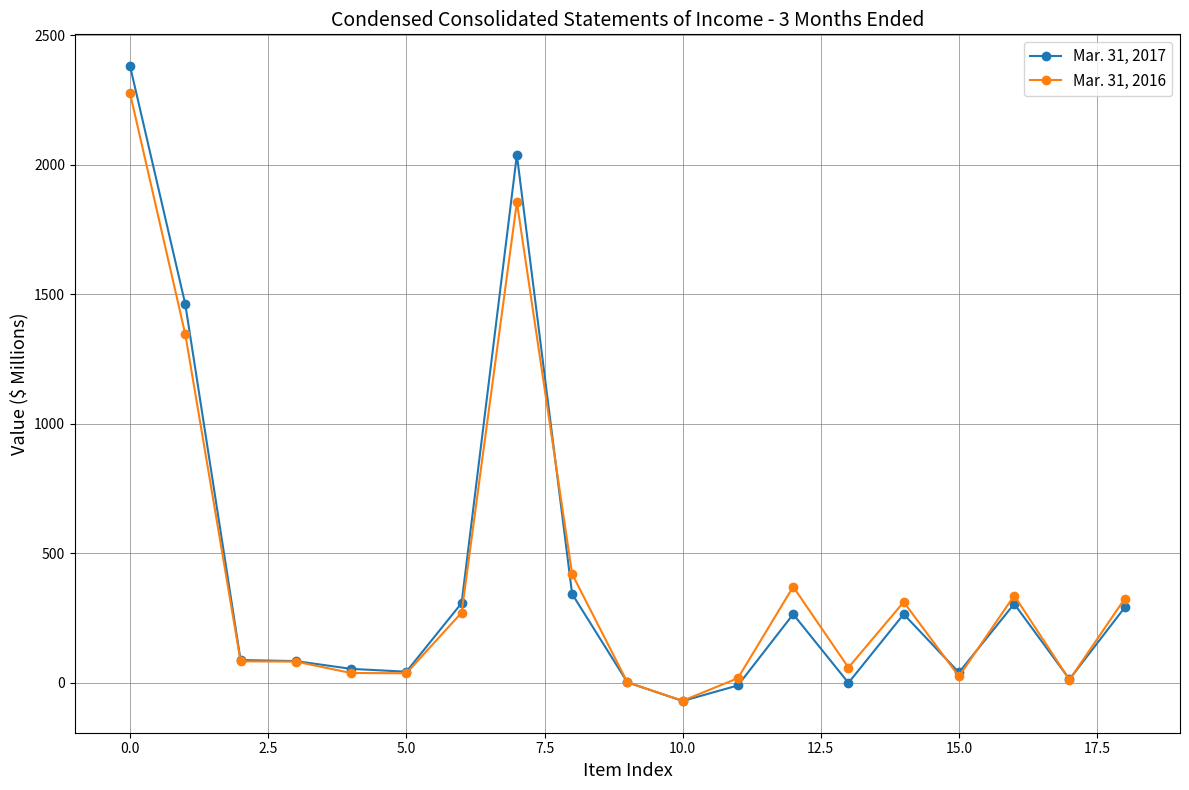

Rank the series by their maximum value, from highest to lowest.

Mar. 31, 2017, Mar. 31, 2016